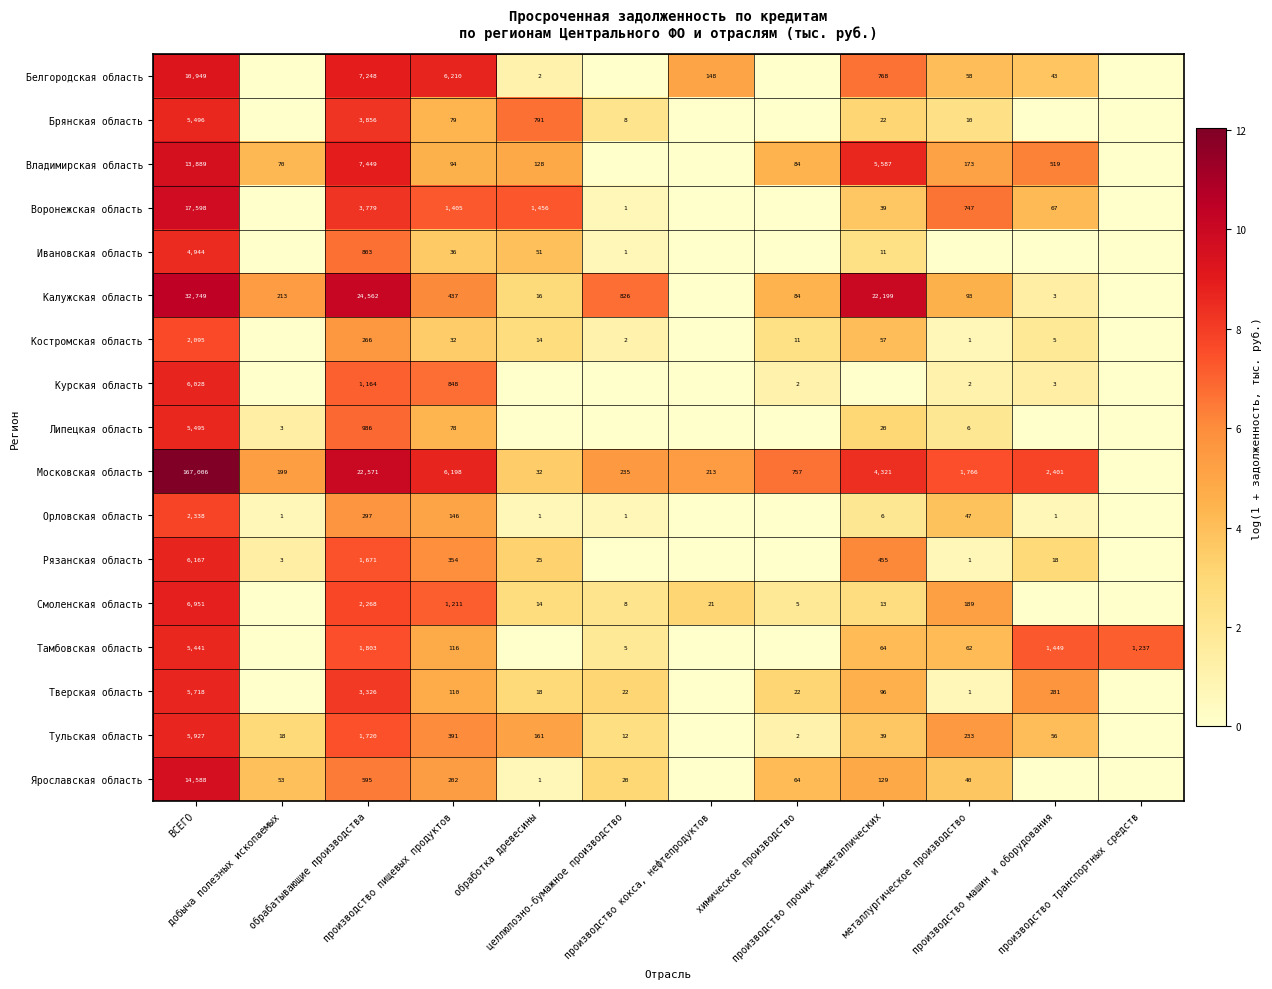

Count the number of data series in this chart.

17